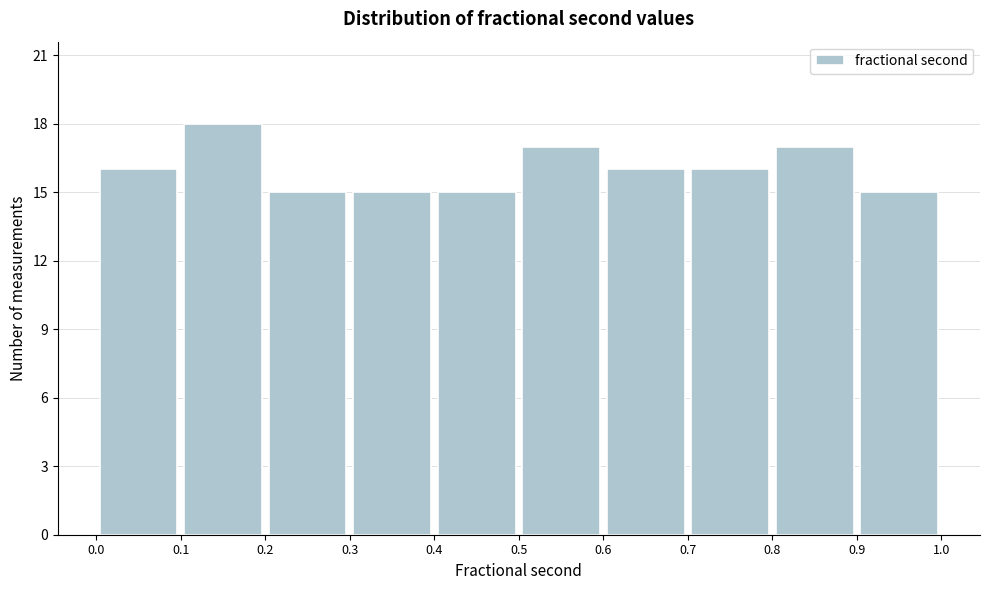

Reading left to right, transcribe this chart: for each bar, give the range it covers on the x-axis and its height. The values are not printed on the chart, so give them approximately, as read against the axis.

0.0 to 0.1: 16
0.1 to 0.2: 18
0.2 to 0.3: 15
0.3 to 0.4: 15
0.4 to 0.5: 15
0.5 to 0.6: 17
0.6 to 0.7: 16
0.7 to 0.8: 16
0.8 to 0.9: 17
0.9 to 1.0: 15